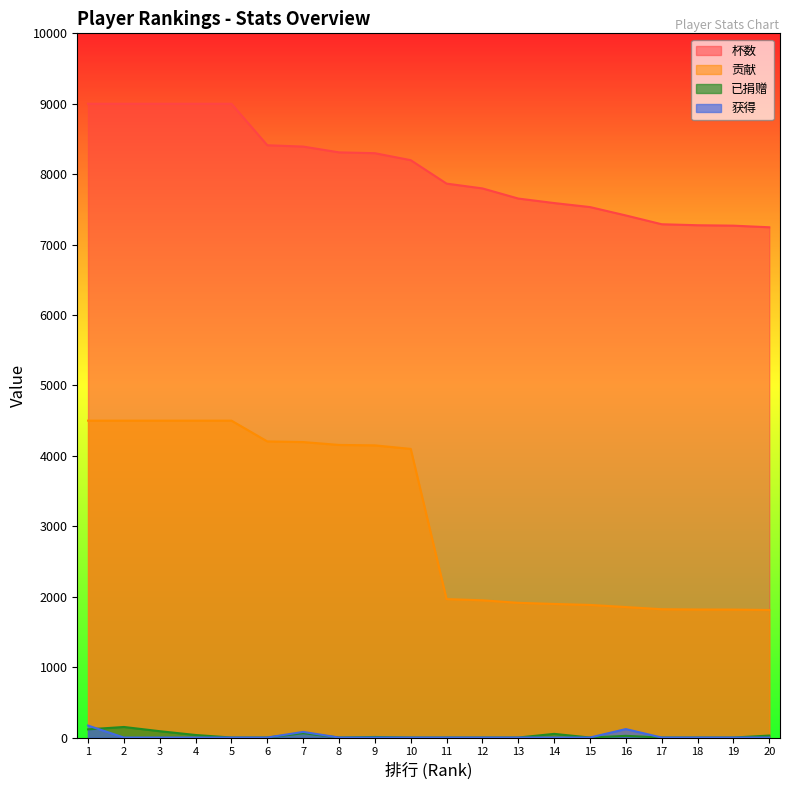

How many interior local peaks does the 已捐赠 series have?

5